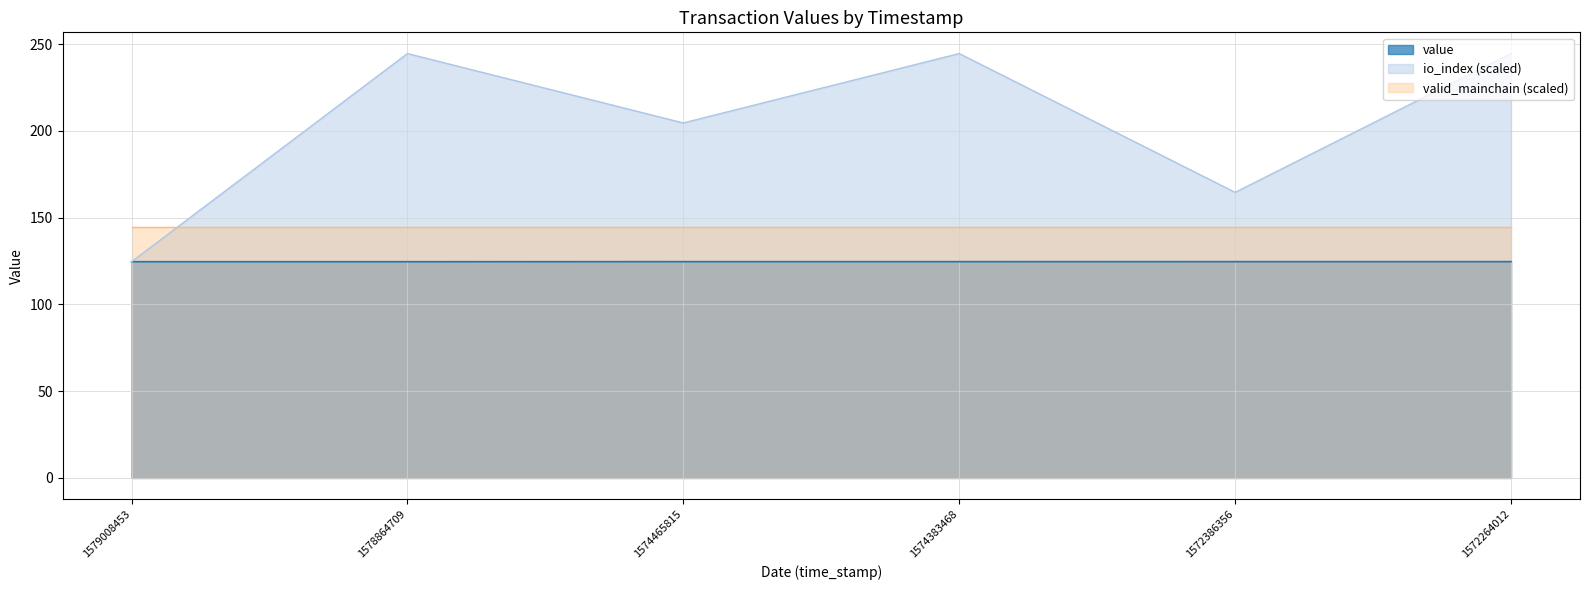

List the series in order of their overall mean, lowest first.

value, valid_mainchain (scaled), io_index (scaled)